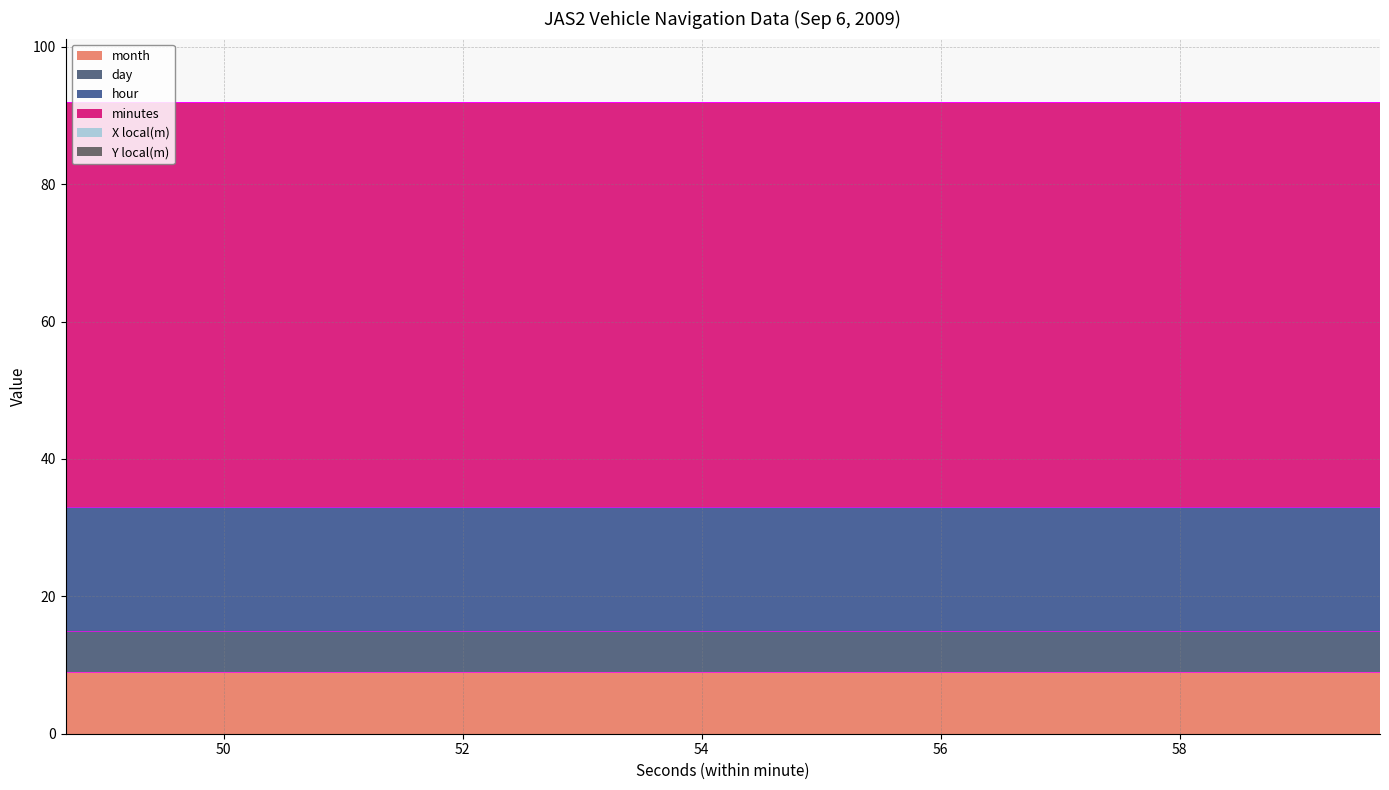

What position from the right is 52.678?

8